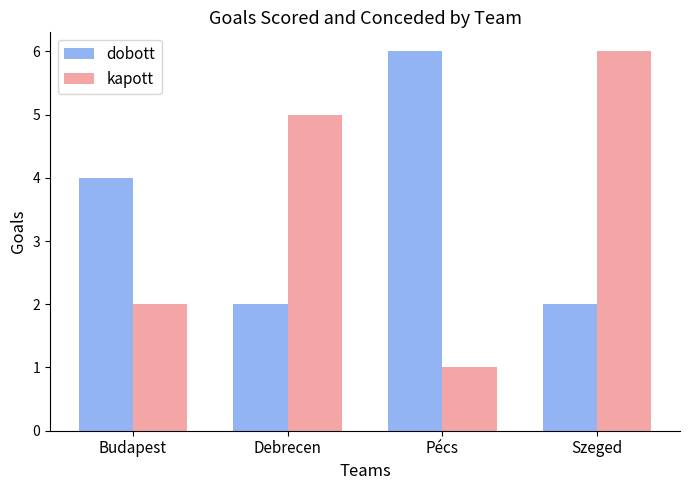

At which category is the sum across all series the highest?

Szeged